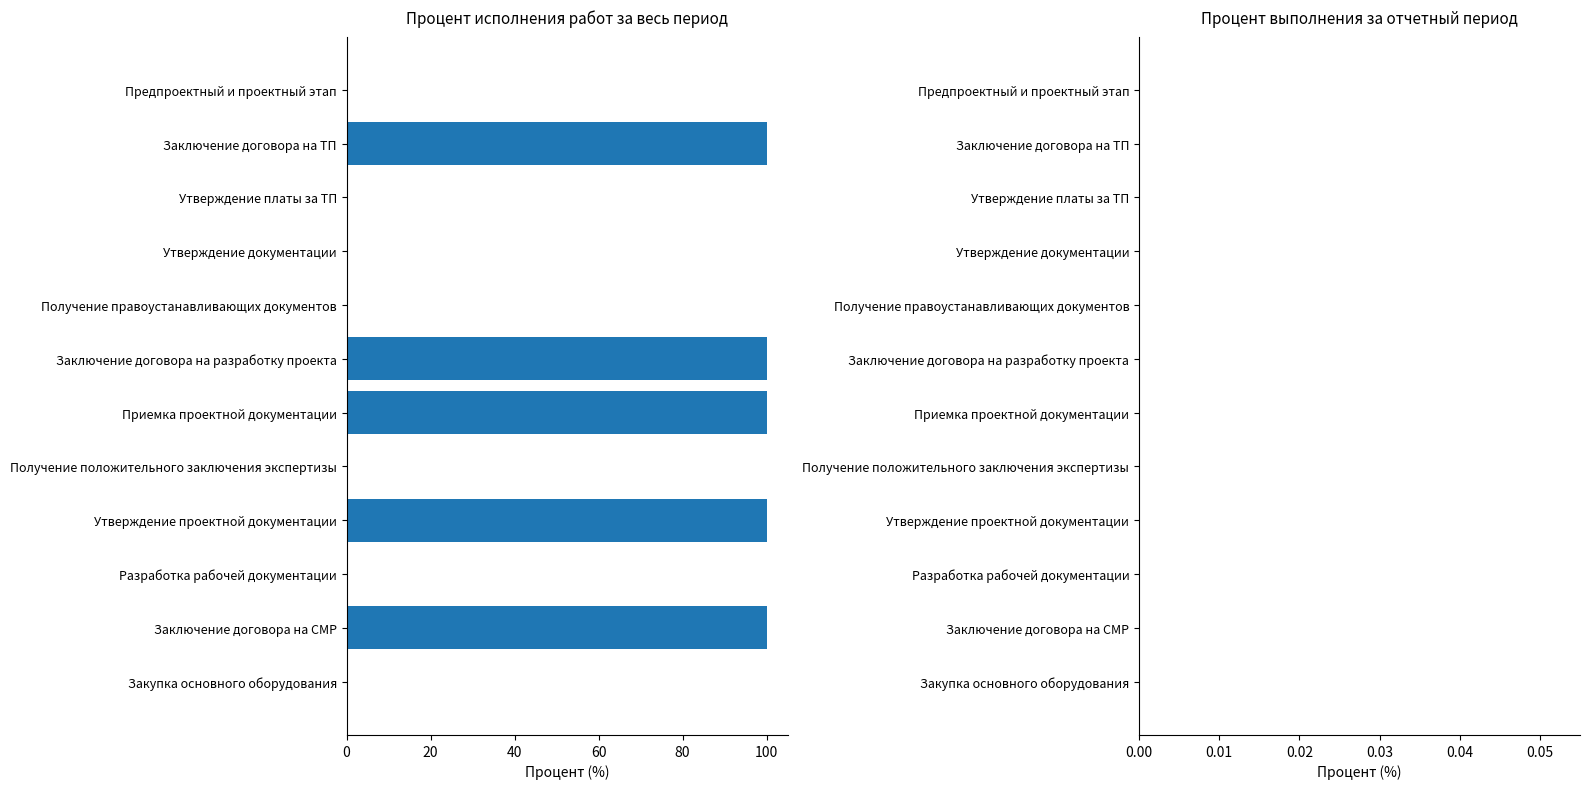

The chart shows a value of -45 at Получение положительного заключения экспертизы. True or false?

False